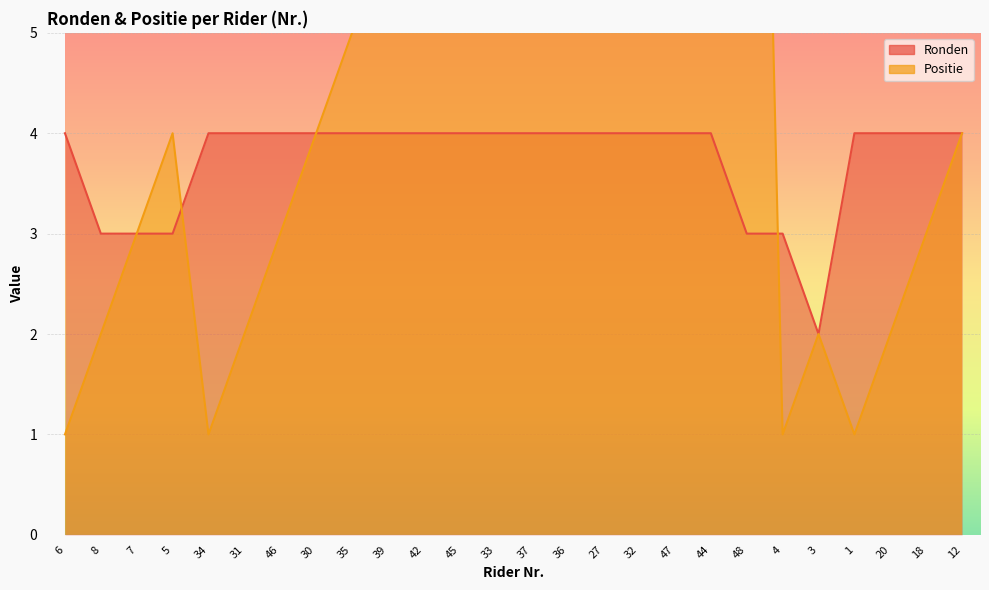

Rank the series at 33 from lowest to highest value.

Ronden, Positie